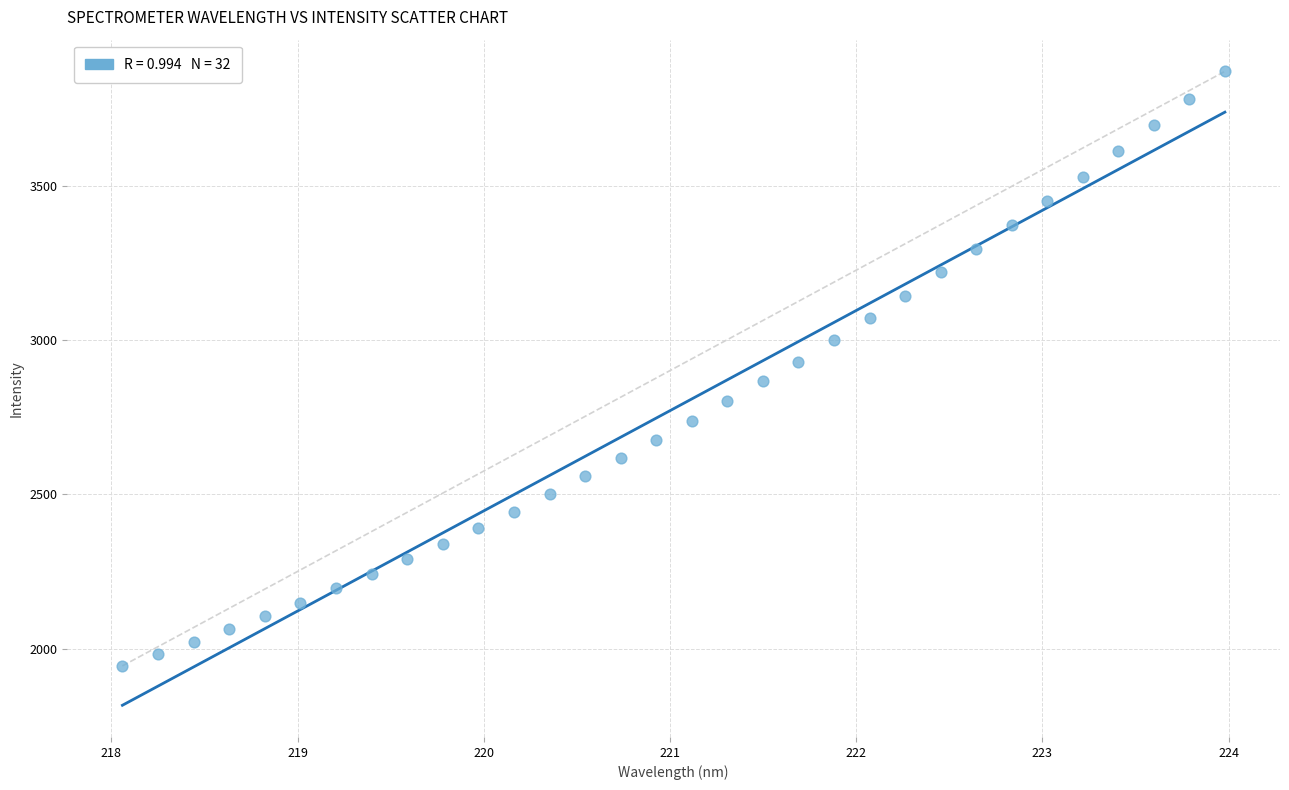

What is the range of Y values (max minus min)?

1927.4